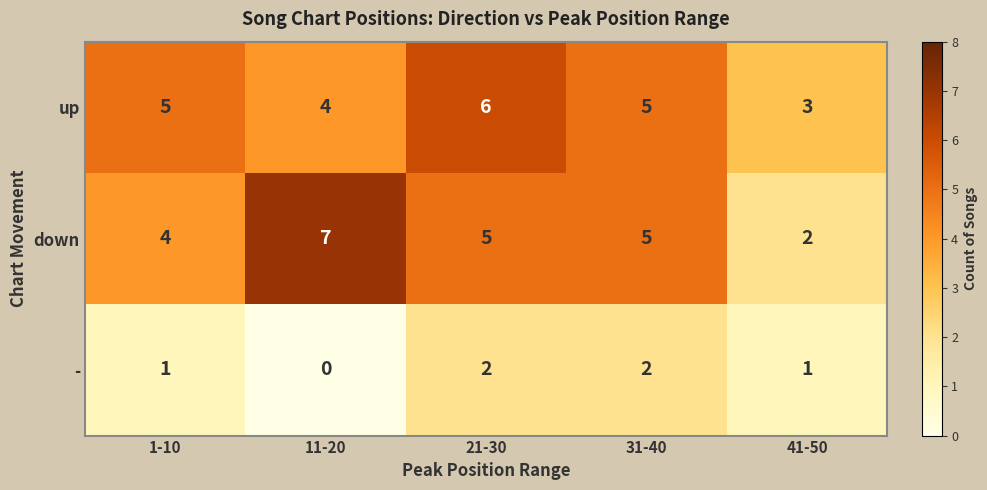

List the series in order of their peak value, highest first.

down, up, -